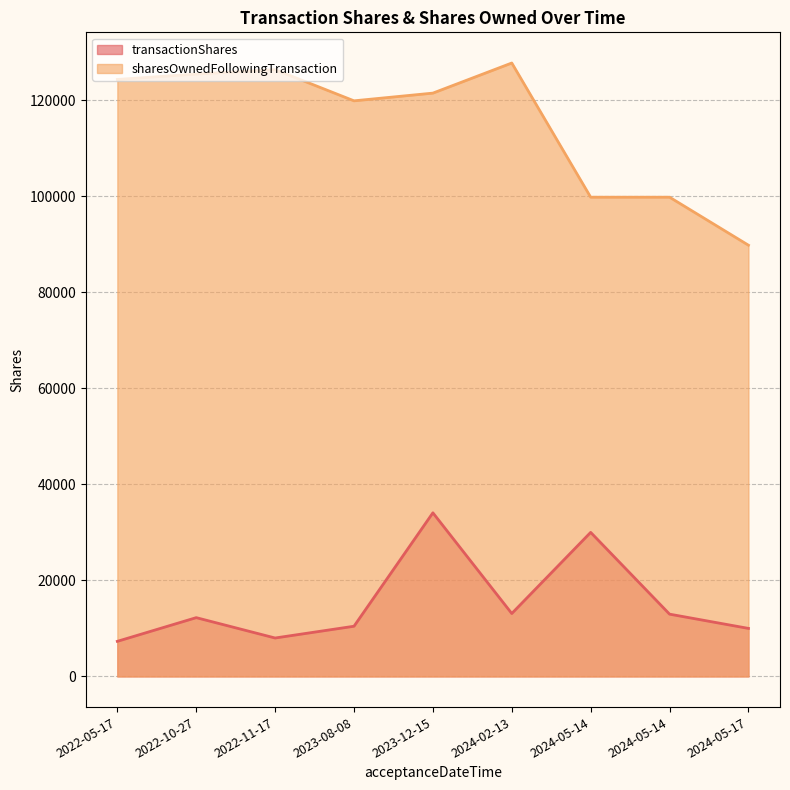

Which category has the lowest value across all series?

2022-05-17